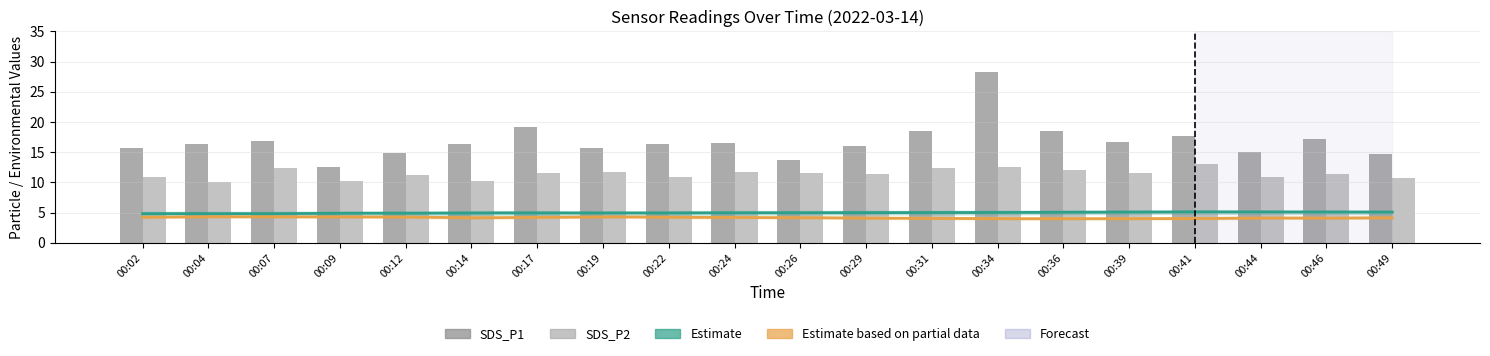

Which category has the lowest value in the SDS_P1 series?

00:09